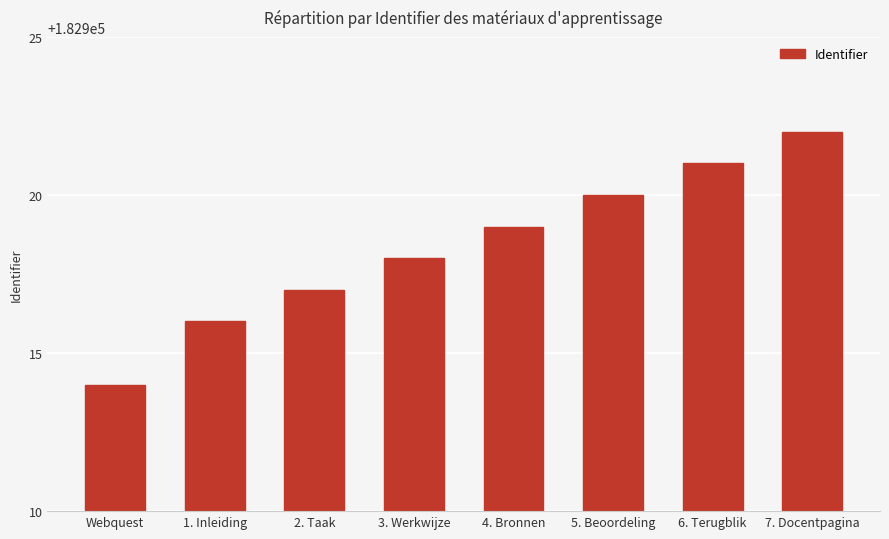

What is the label of the 4th bar from the right?

4. Bronnen